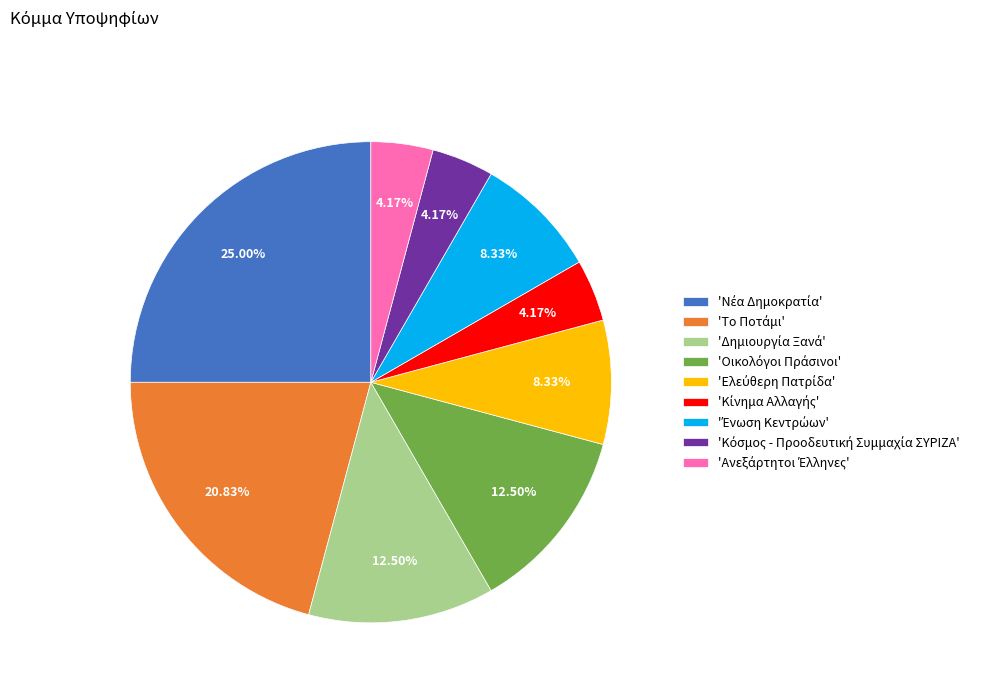

Is there any slice that represents more than half of the pie?

No